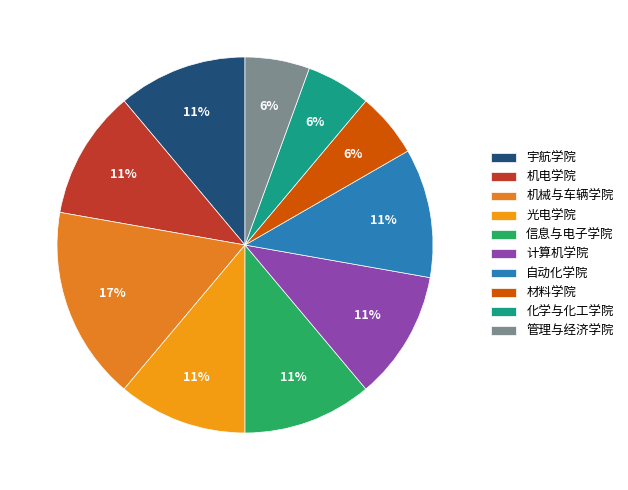

How many segments does this pie chart have?

10